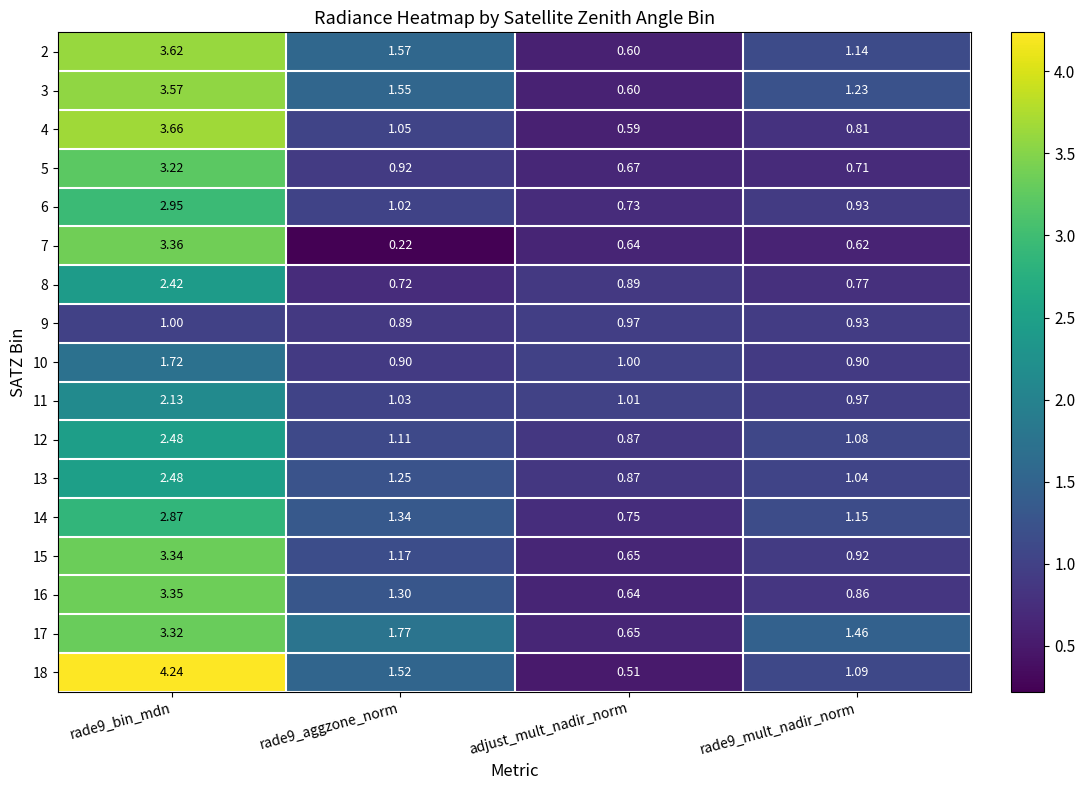

Is the value of 8 at rade9_mult_nadir_norm greater than the value of 13 at rade9_aggzone_norm?

No